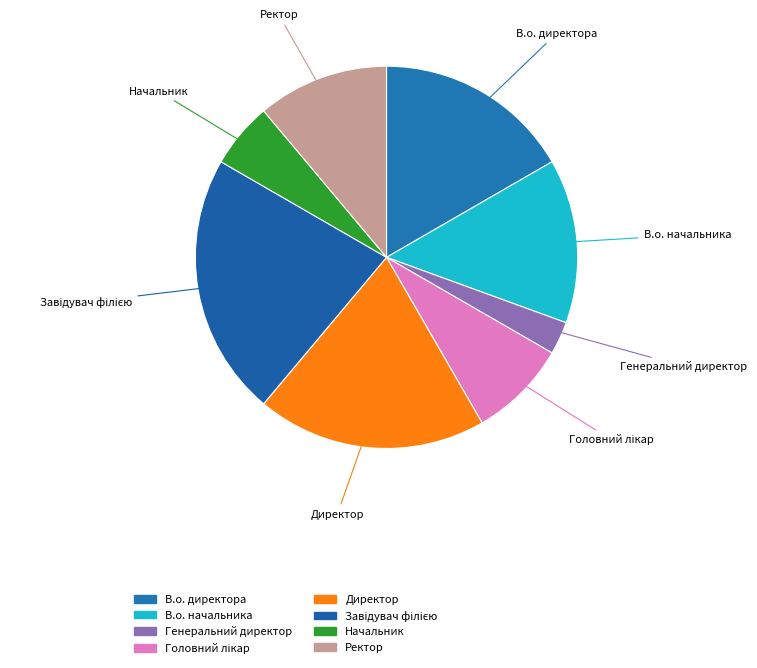

How many segments does this pie chart have?

8